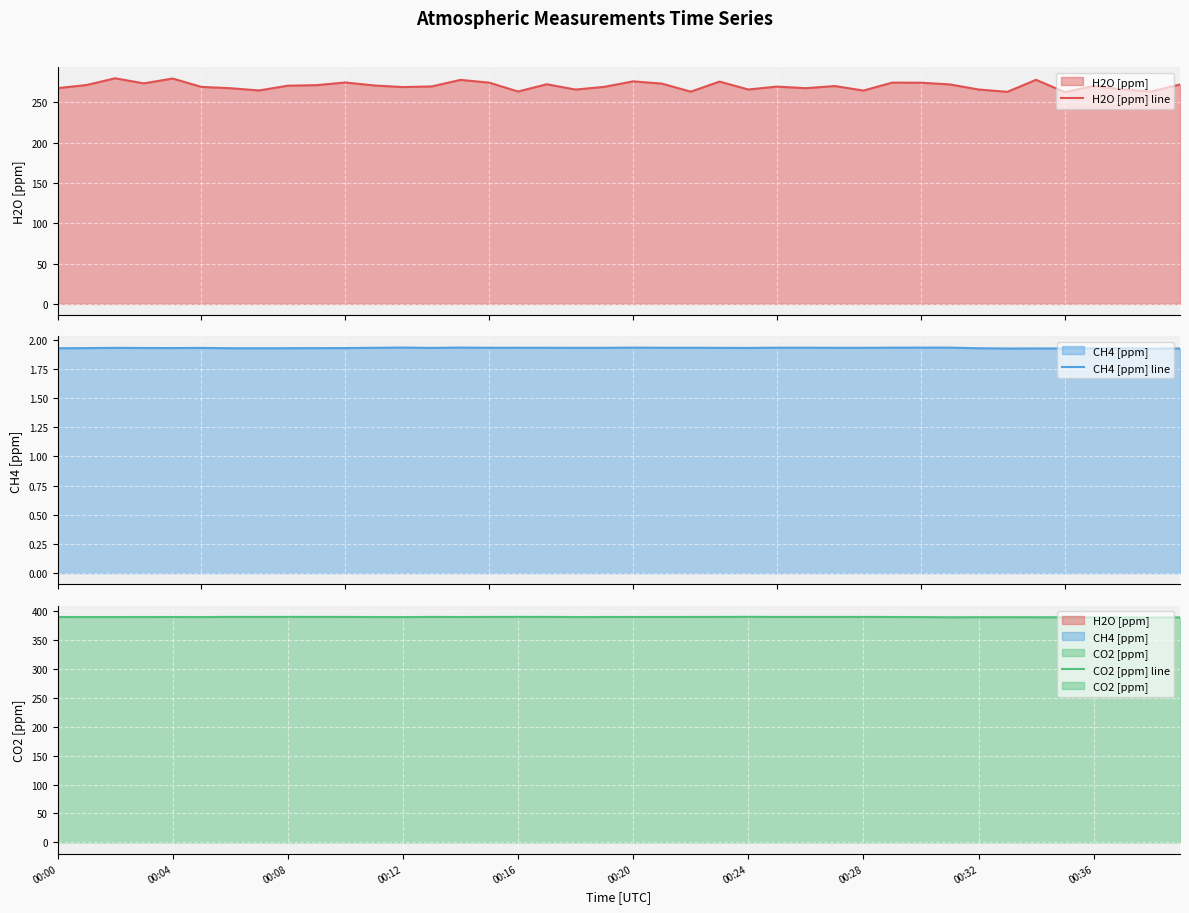

What is the label of the 33rd point from the left?

00:32